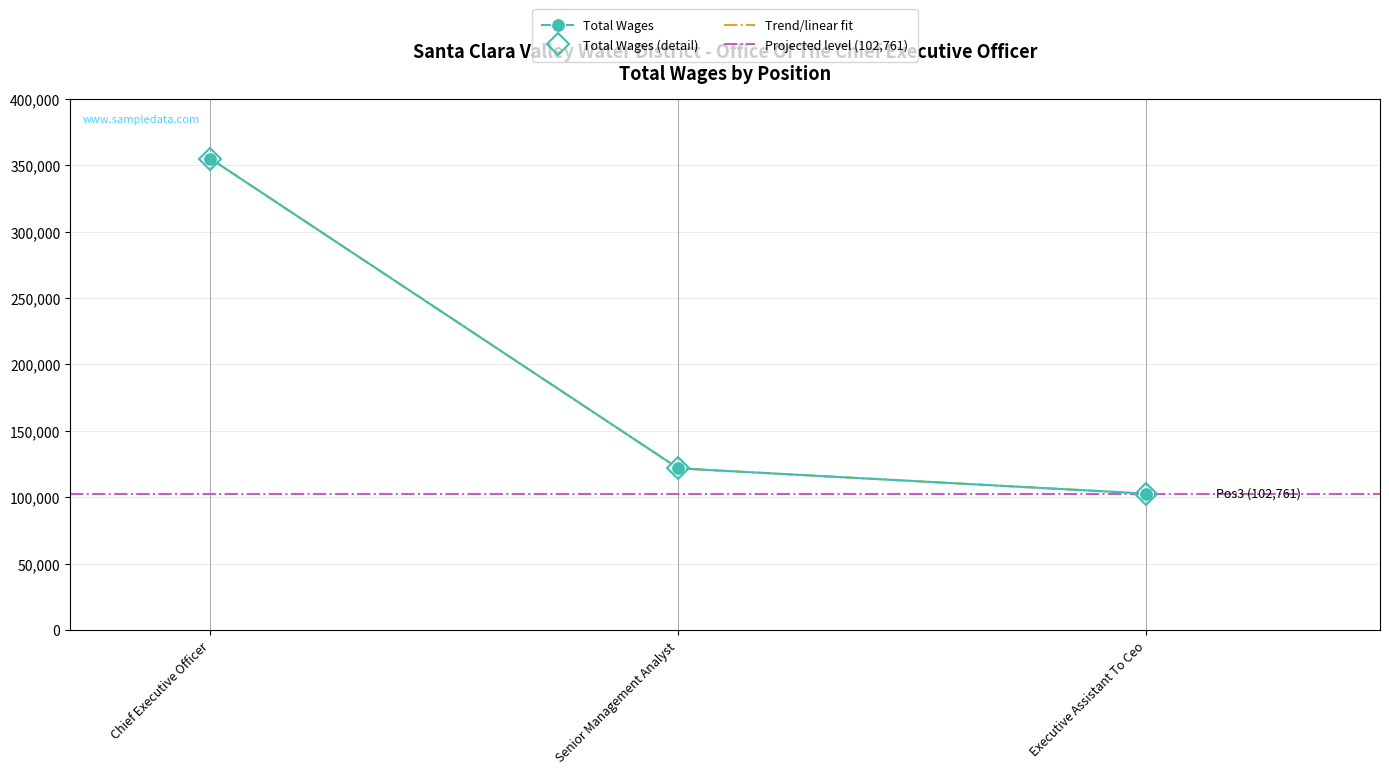

Reading left to right, transcribe all the data shown in this chart.

354837	121793	102761